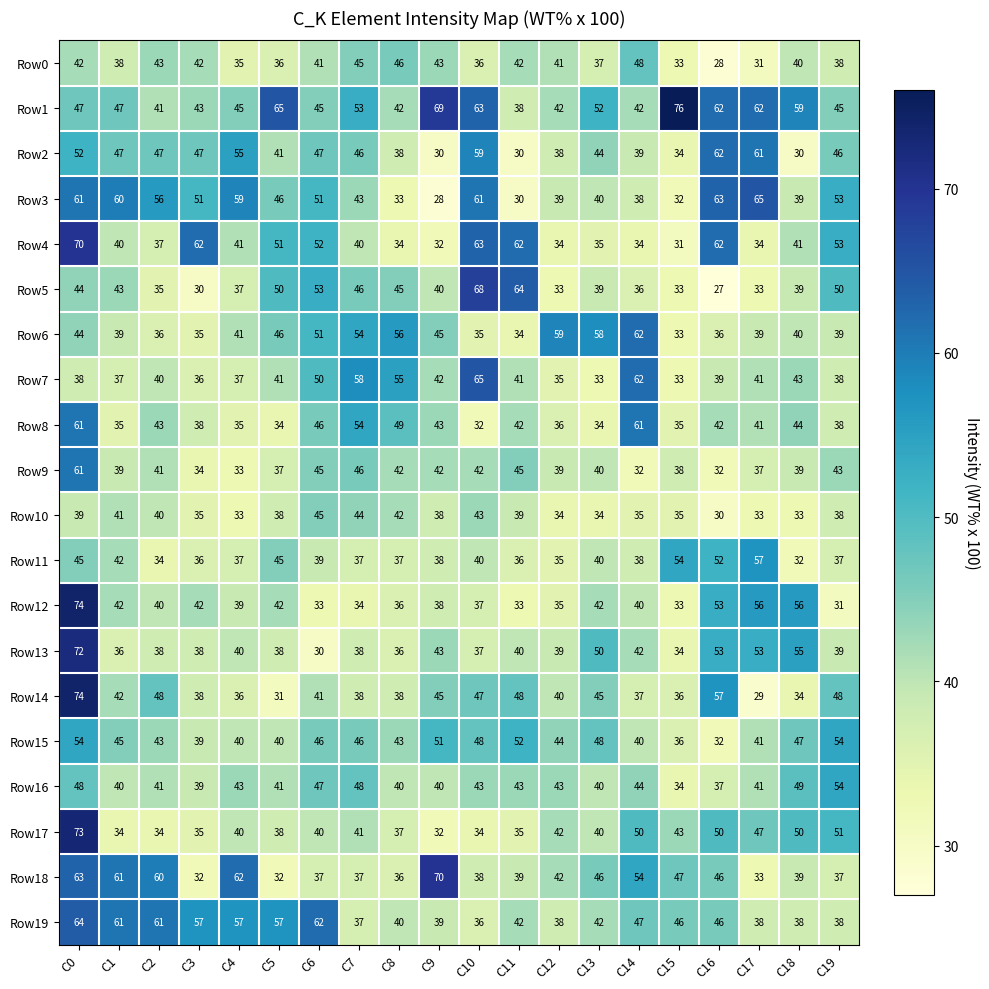

What is the difference between the maximum and minimum values in the Row4 series?

39